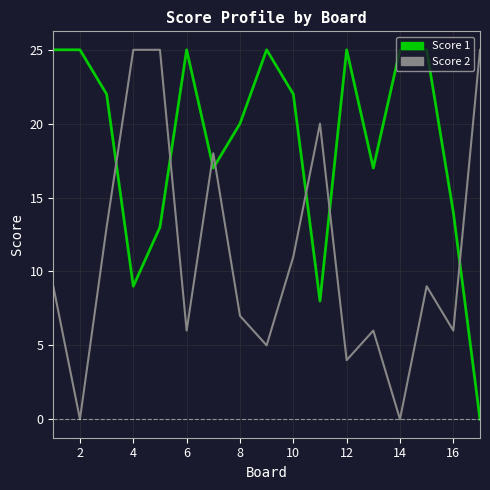

Reading right to left, what are all the values shown in this chart?

Score 1: 0	14	25	25	17	25	8	22	25	20	17	25	13	9	22	25	25
Score 2: 25	6	9	0	6	4	20	11	5	7	18	6	25	25	13	0	9